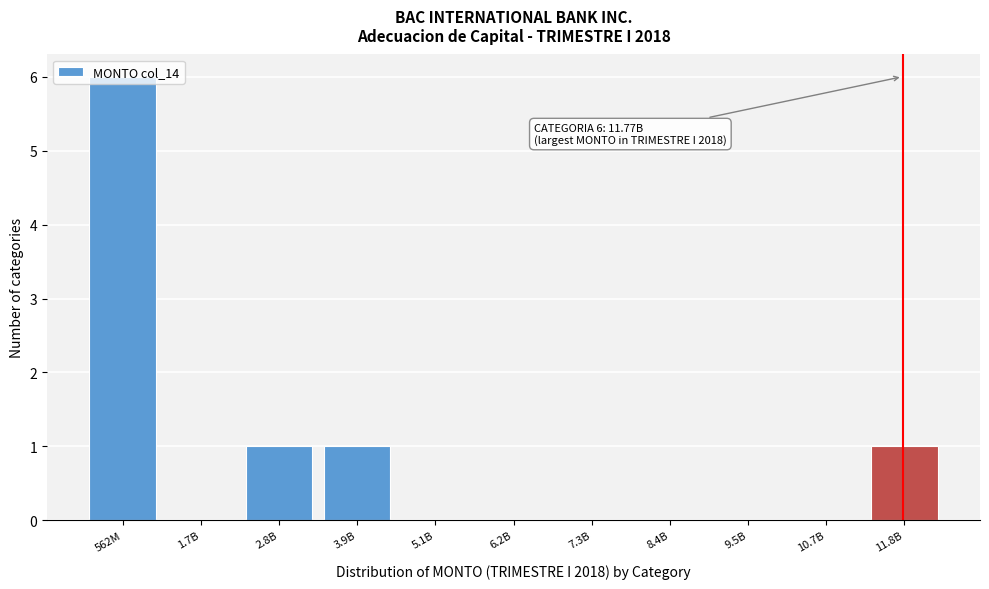

What is the change in value from 1.7B to 11.8B?

+1